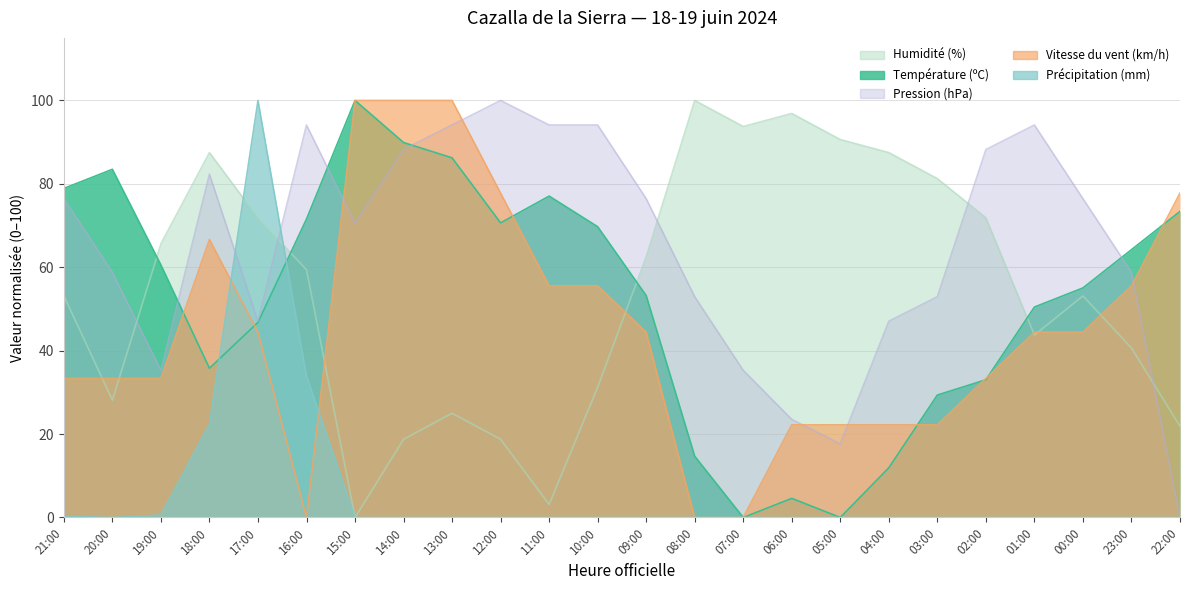

What are all the series names shown in the legend?

Température (ºC), Humidité (%), Vitesse du vent (km/h), Pression (hPa), Précipitation (mm)